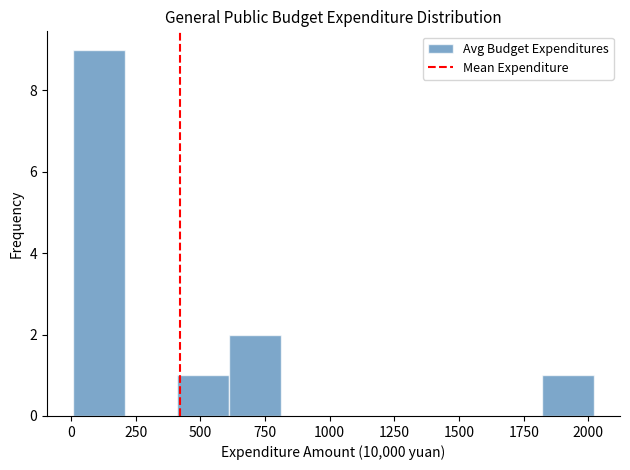

How tall is the bar that spans 600 to 800 on the x-axis? Neither the bar edges nor the heights are printed on the chart, so give them approximately, as read against the axes.

2